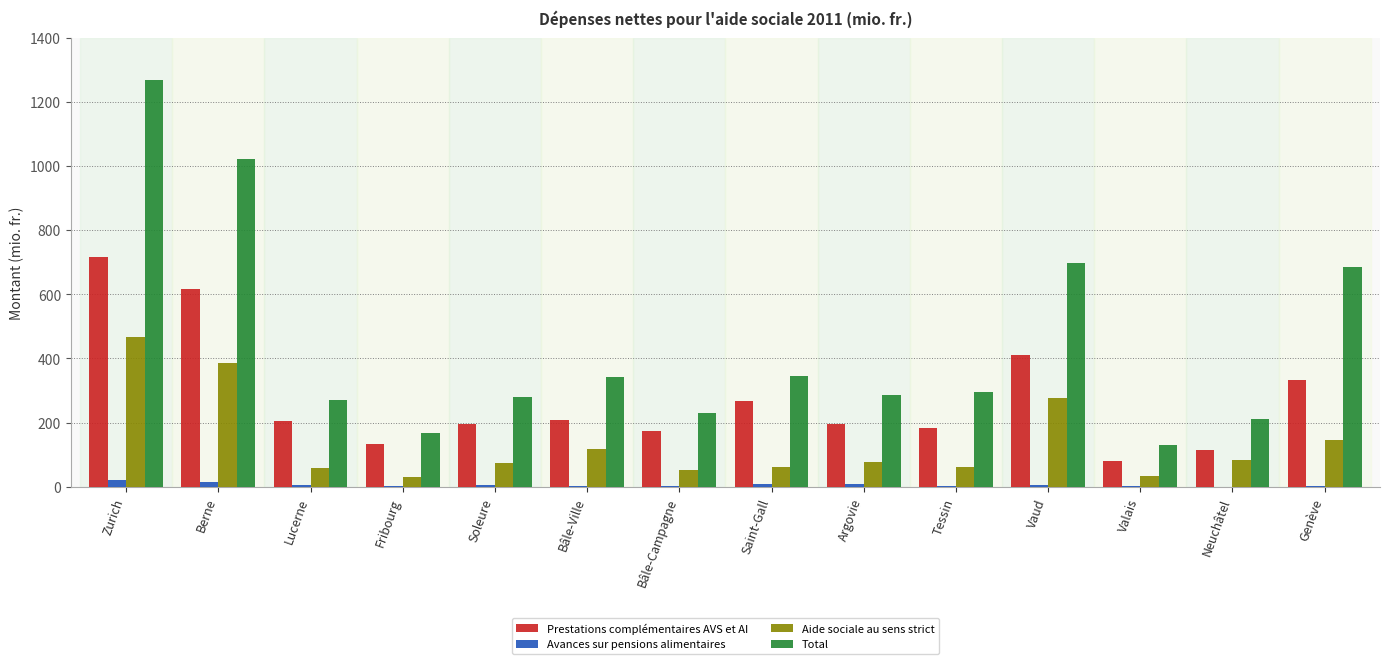

Count the number of data series in this chart.

4